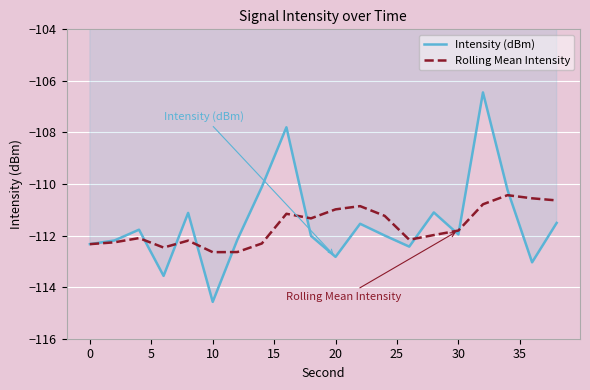

What is the average value of the Intensity (dBm) series?

-111.5